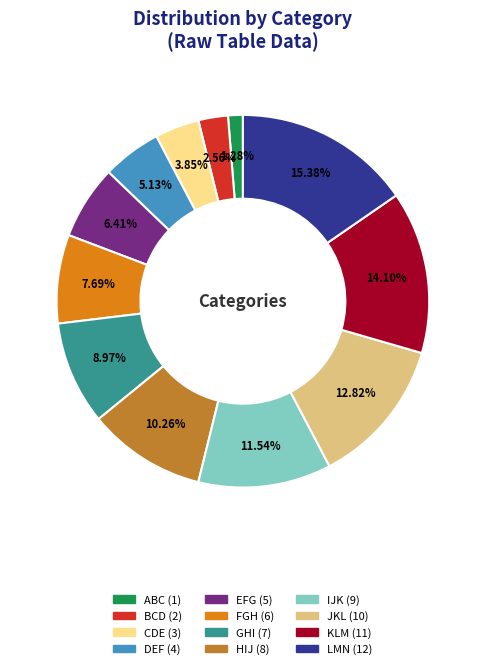

Between BCD and ABC, which is larger?

BCD